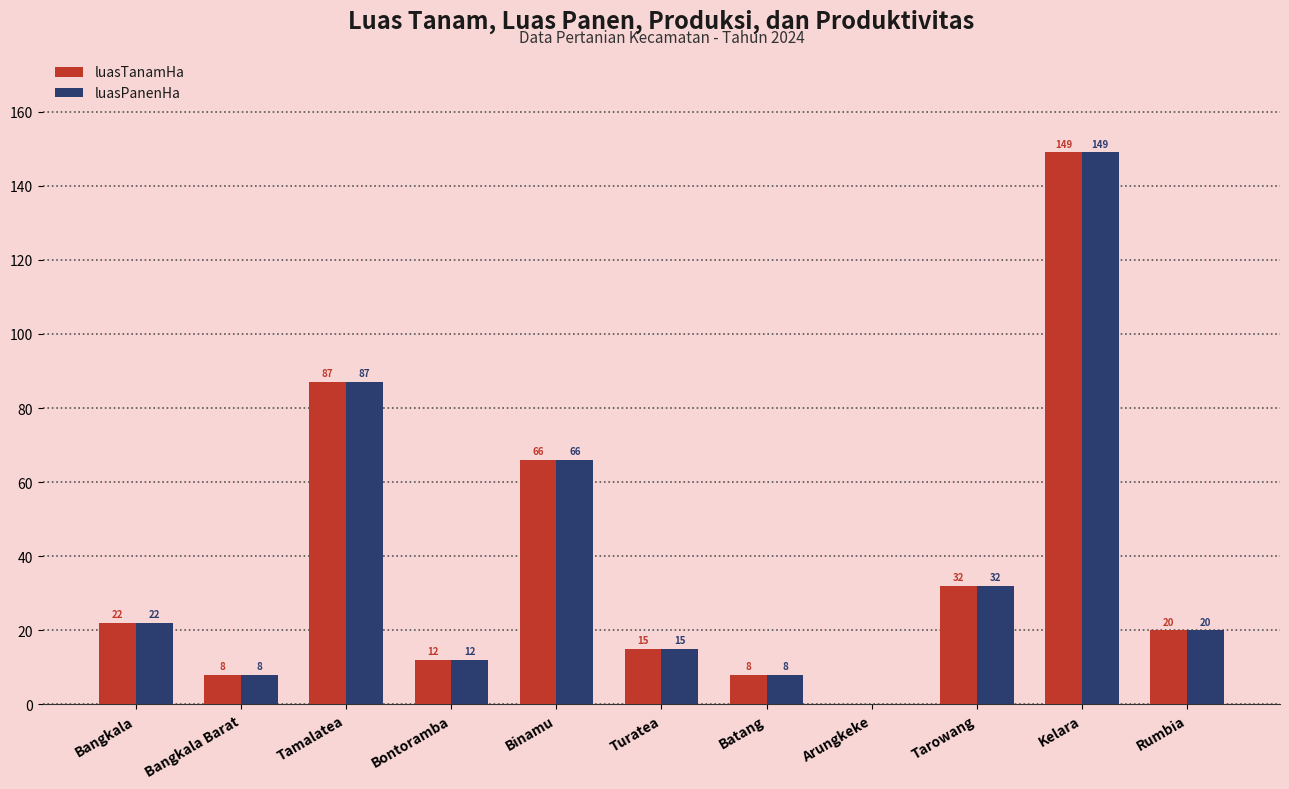

How many positive values does the luasTanamHa series have?

10